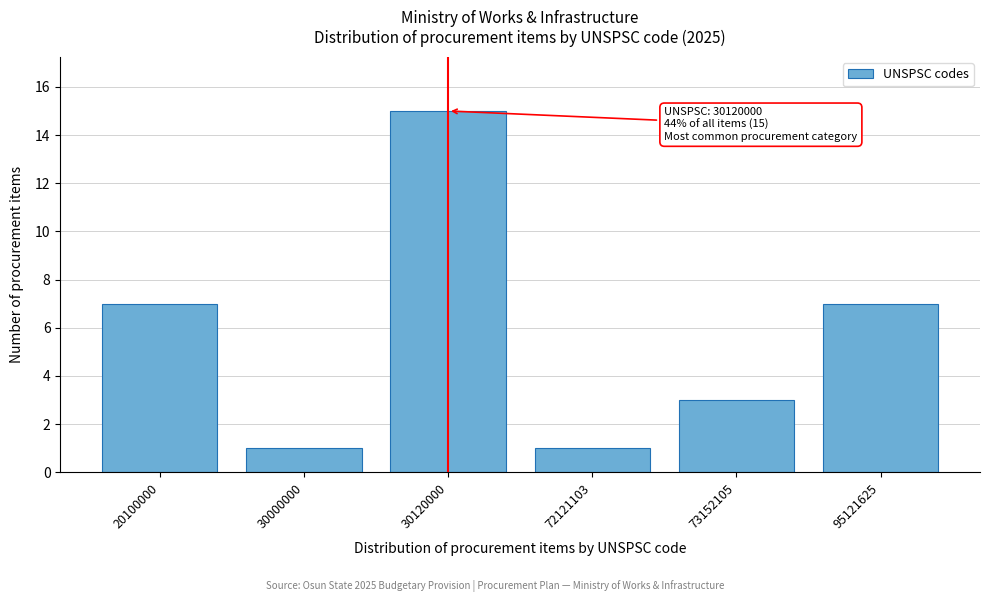

Reading right to left, what are all the values shown in this chart?

7	3	1	15	1	7